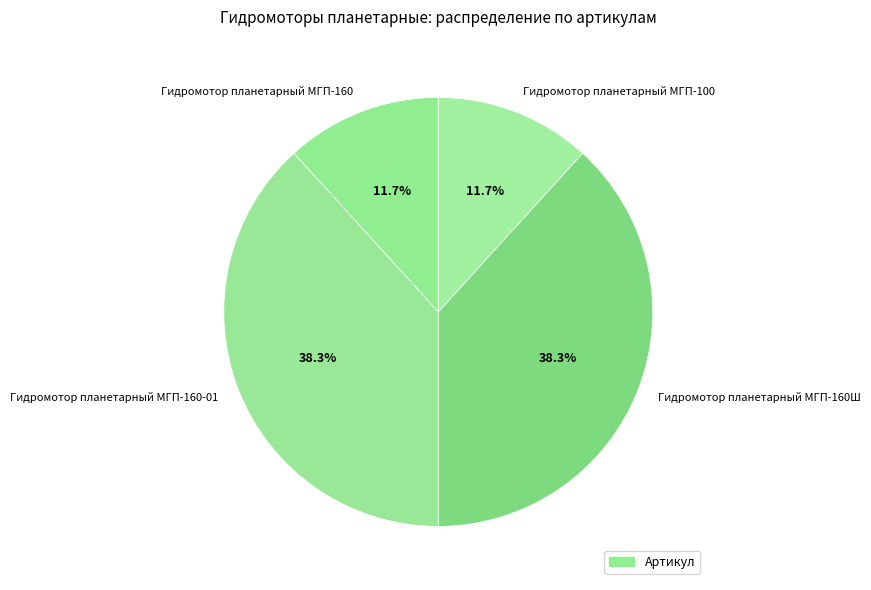

Count the number of slices in the pie.

4